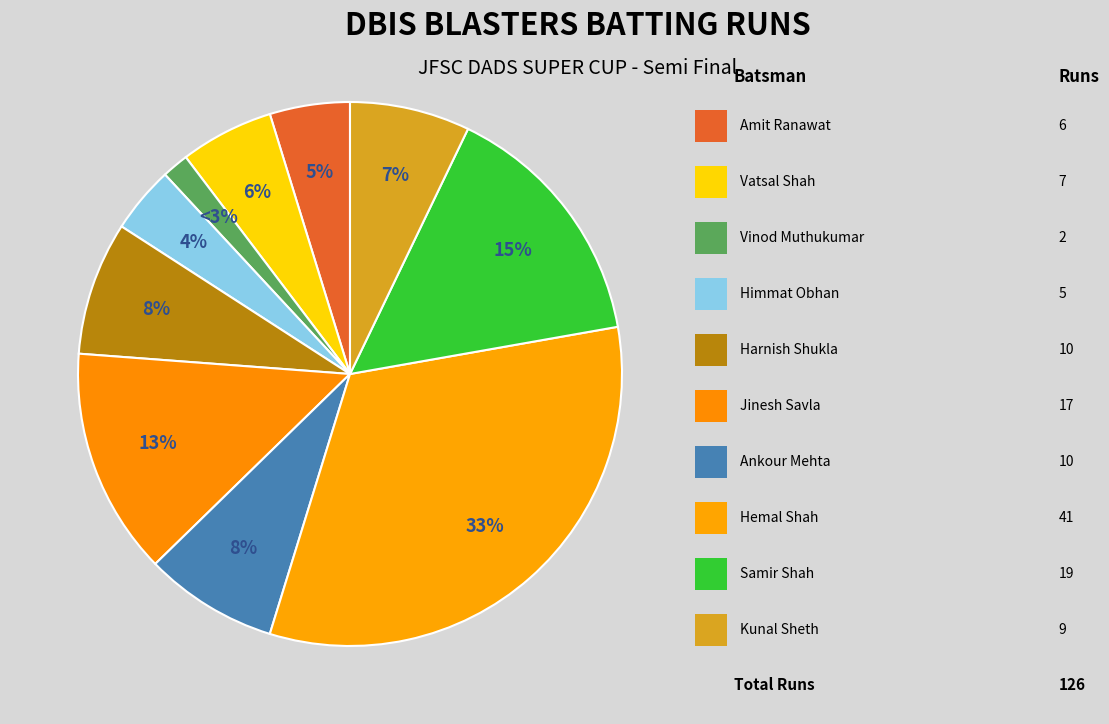

Count the number of slices in the pie.

10